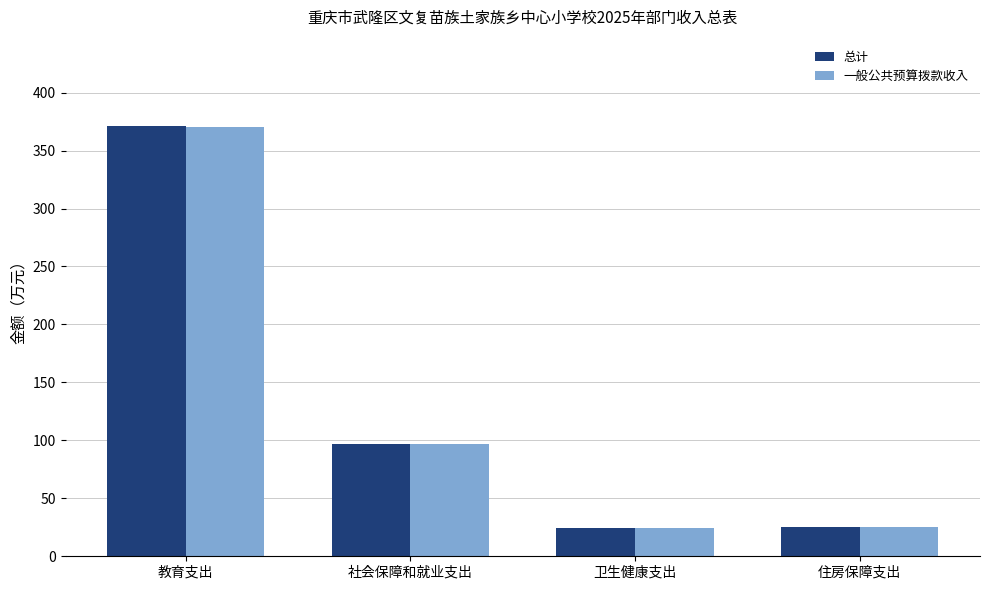

True or false: 总计 has a value of 25.2 at 住房保障支出.

True